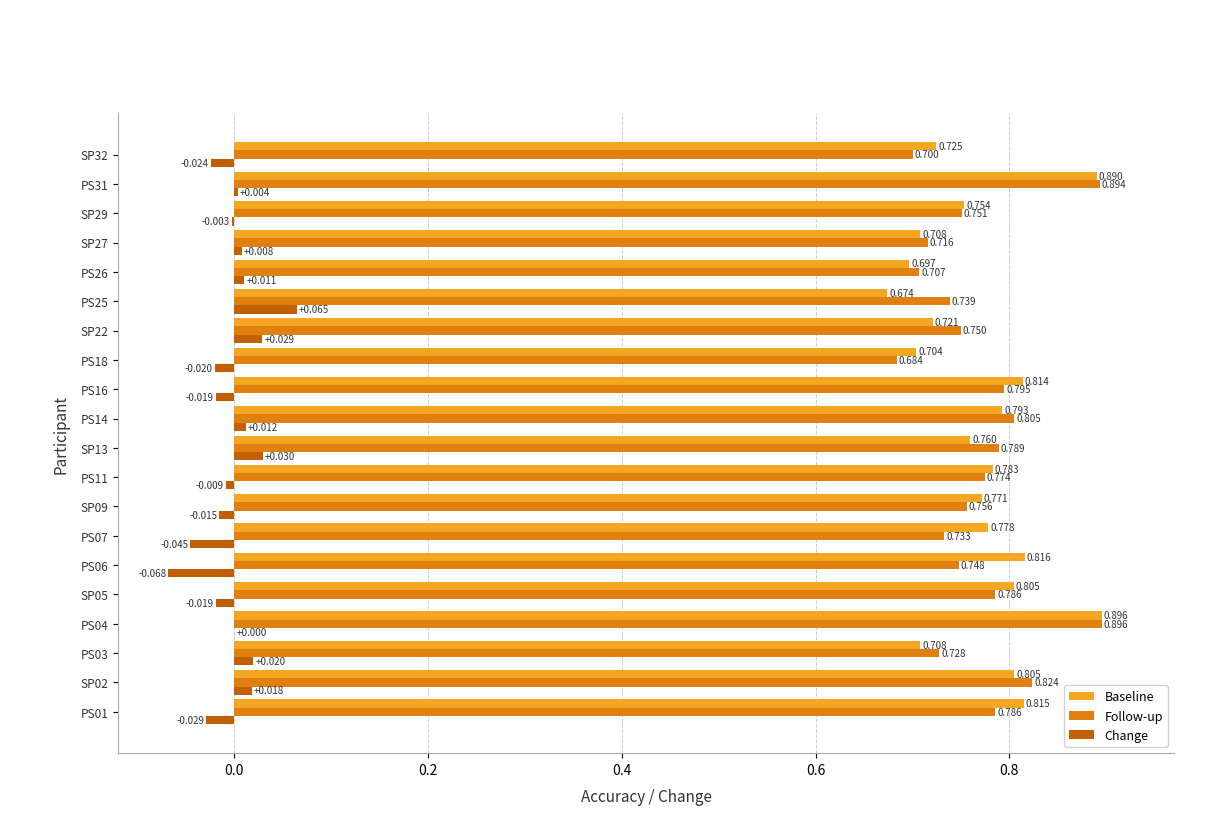

How many data points does each series have?

20